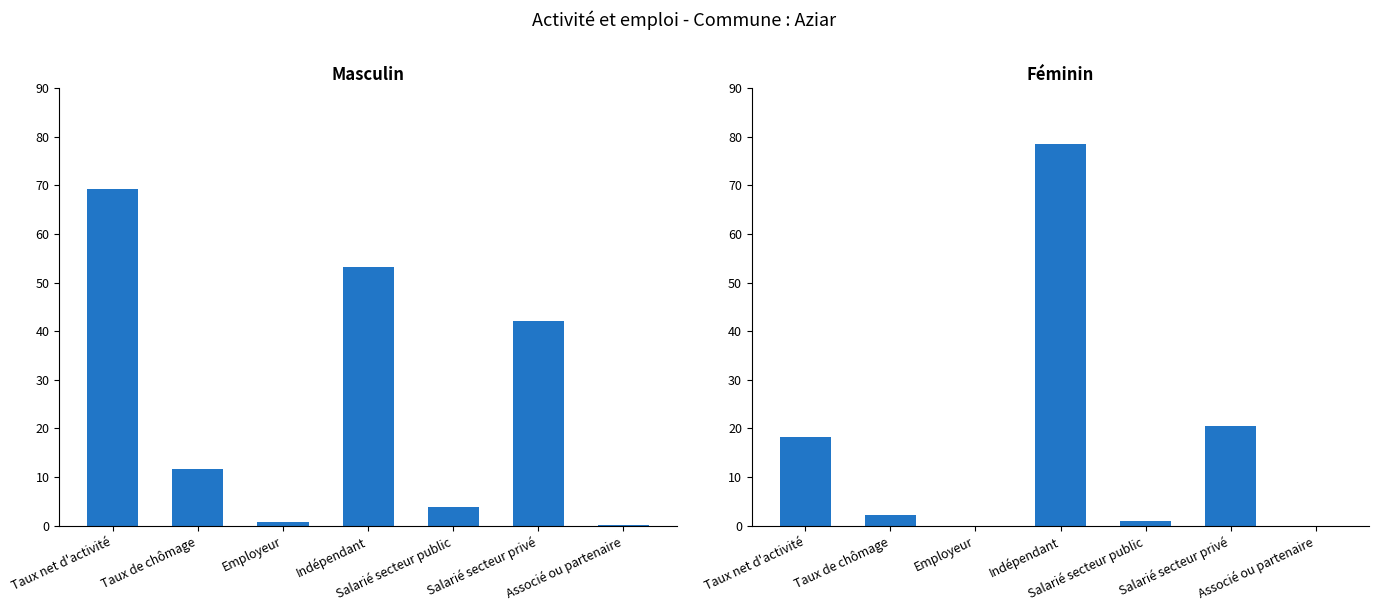

Which has a higher value, Associé ou partenaire or Salarié secteur privé?

Salarié secteur privé